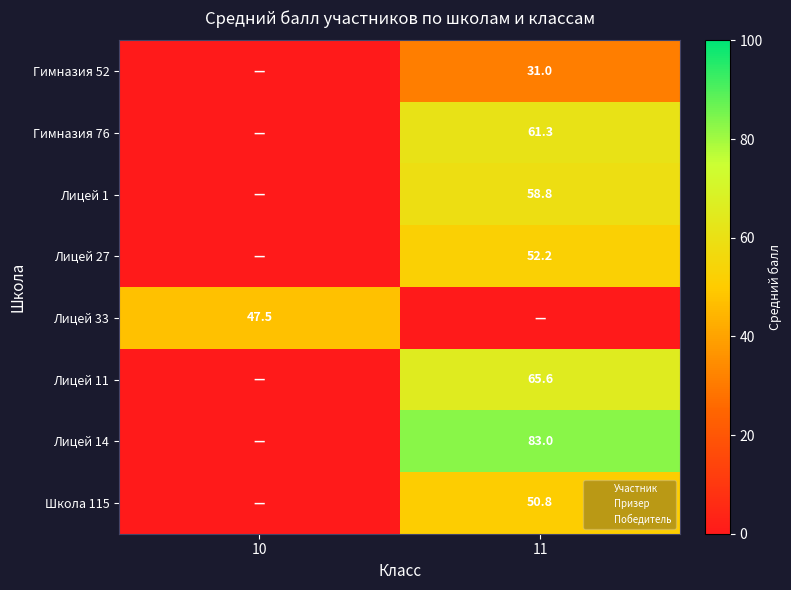

What is the maximum value for Лицей 1?

58.8